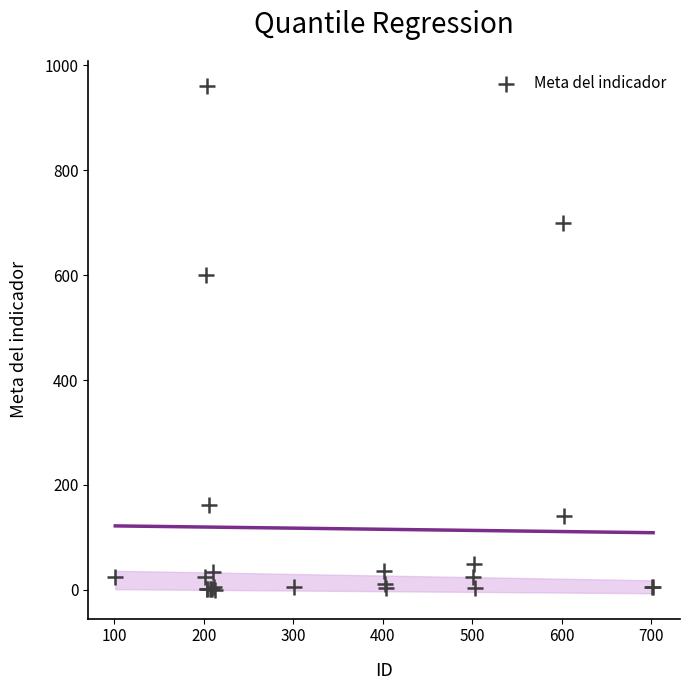

What Y value in the scatter plot is closest to 480?

600.0